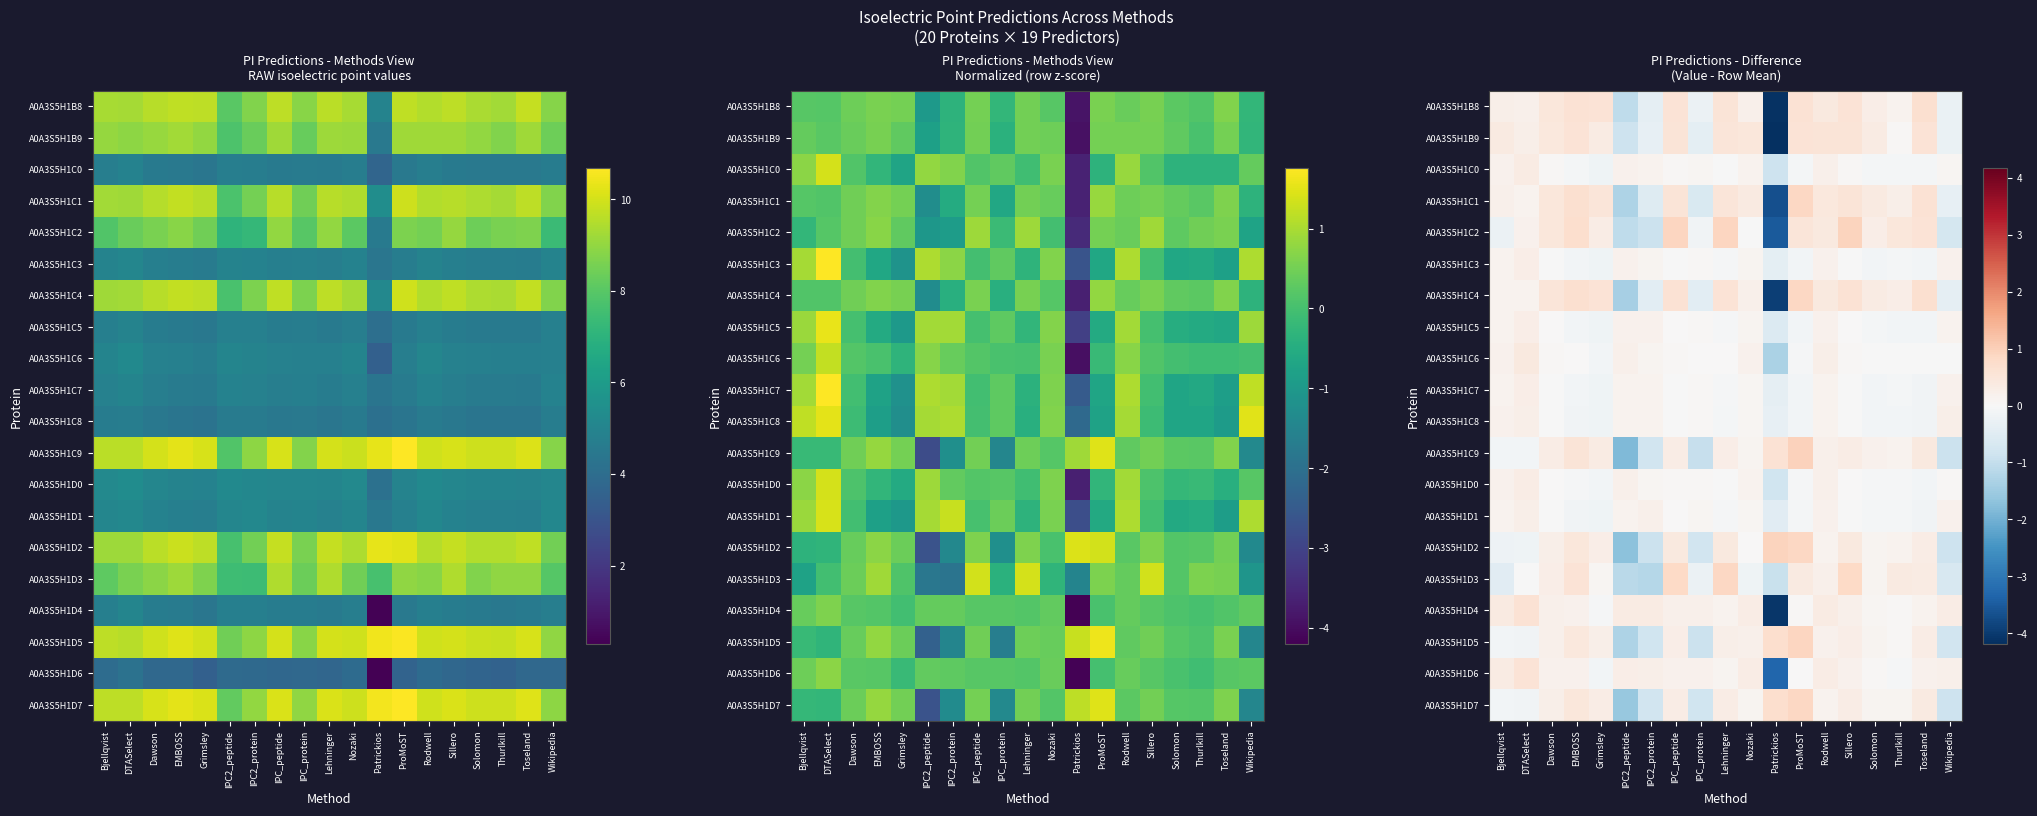

What is the highest value of the A0A3S5H1B8 series?

0.7